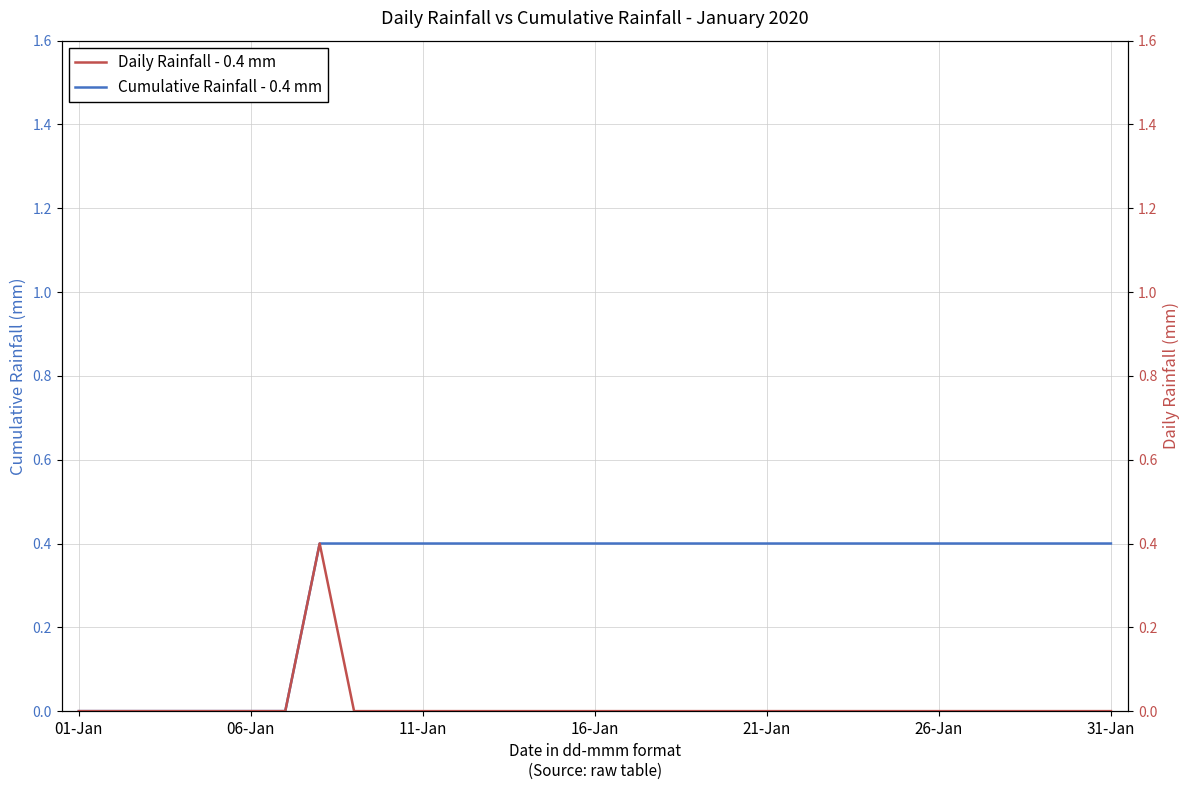

Rank the series by their maximum value, from lowest to highest.

Cumulative Rainfall - 0.4 mm, Daily Rainfall - 0.4 mm